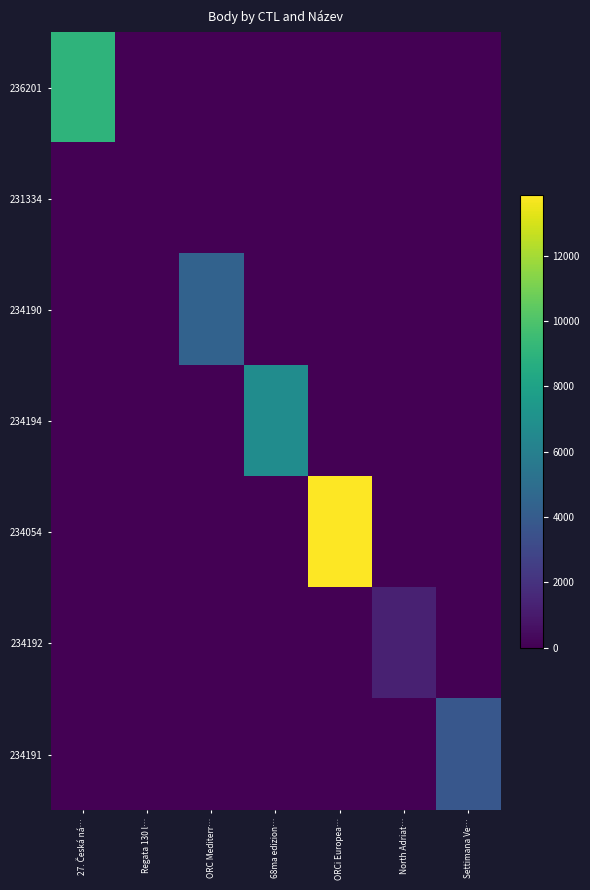

Reading left to right, transcribe all the data shown in this chart.

236201: 27. Česká ná…=9051	Regata 130 l…=0	ORC Mediterr…=0	68ma edizion…=0	ORCi Europea…=0	North Adriat…=0	Settimana Ve…=0
231334: 27. Česká ná…=0	Regata 130 l…=0	ORC Mediterr…=0	68ma edizion…=0	ORCi Europea…=0	North Adriat…=0	Settimana Ve…=0
234190: 27. Česká ná…=0	Regata 130 l…=0	ORC Mediterr…=4367	68ma edizion…=0	ORCi Europea…=0	North Adriat…=0	Settimana Ve…=0
234194: 27. Česká ná…=0	Regata 130 l…=0	ORC Mediterr…=0	68ma edizion…=6764	ORCi Europea…=0	North Adriat…=0	Settimana Ve…=0
234054: 27. Česká ná…=0	Regata 130 l…=0	ORC Mediterr…=0	68ma edizion…=0	ORCi Europea…=13875	North Adriat…=0	Settimana Ve…=0
234192: 27. Česká ná…=0	Regata 130 l…=0	ORC Mediterr…=0	68ma edizion…=0	ORCi Europea…=0	North Adriat…=1291	Settimana Ve…=0
234191: 27. Česká ná…=0	Regata 130 l…=0	ORC Mediterr…=0	68ma edizion…=0	ORCi Europea…=0	North Adriat…=0	Settimana Ve…=3782